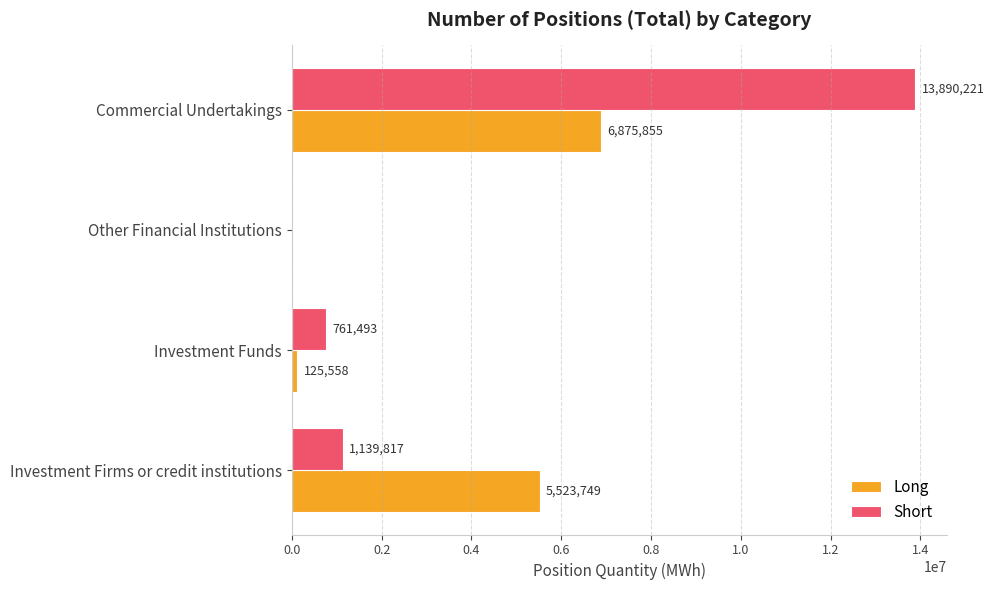

The Long series shows -2277917 at Other Financial Institutions. True or false?

False